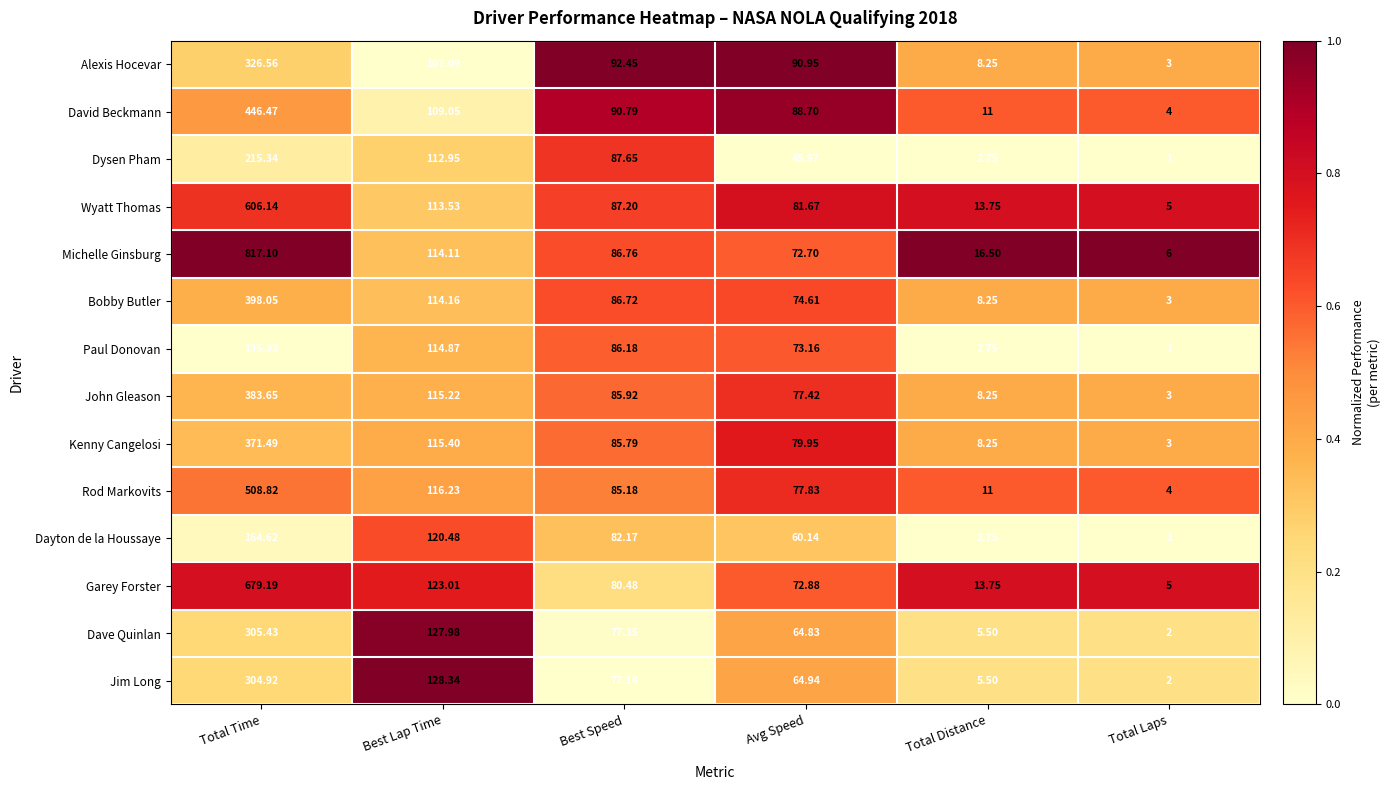

Which series has the largest total across all categories?

Michelle Ginsburg